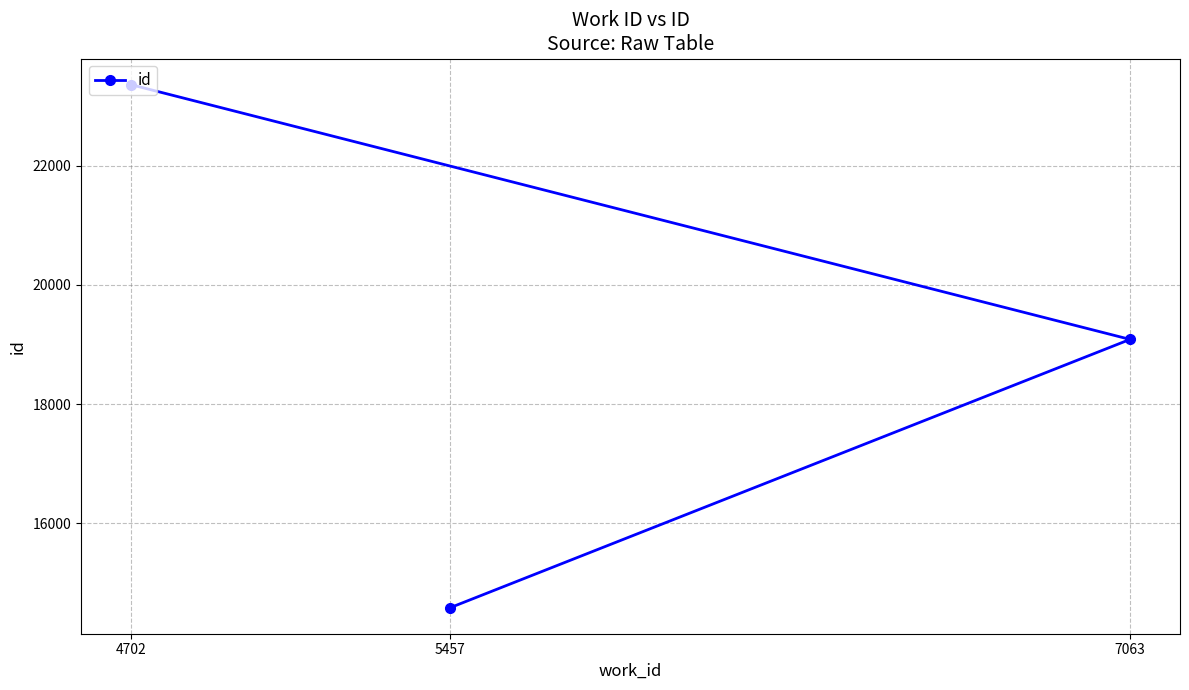

Which has a higher value, 4702 or 5457?

4702